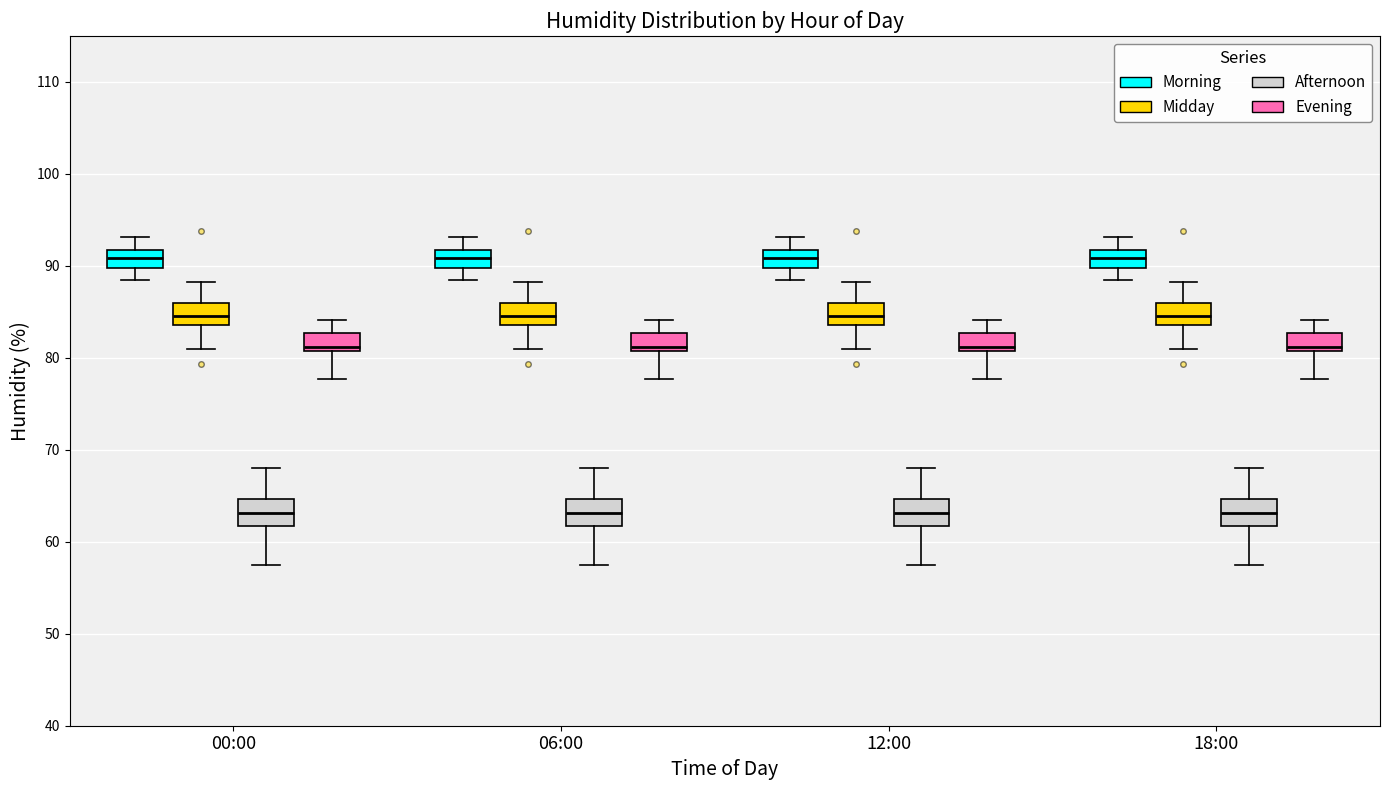

Reading left to right, read every box against the y-axis: the position of its median line, the range the box covers, and the ends of its whiskers. The values are not printed on the chart, so give them approximately, as read against the axis.

00:00 (Morning): median 91, box 90 to 92, whiskers 89 to 93
00:00 (Midday): median 85, box 84 to 86, whiskers 81 to 88
00:00 (Afternoon): median 63, box 62 to 65, whiskers 58 to 68
00:00 (Evening): median 81 (just above the box's lower edge), box 81 to 83, whiskers 78 to 84
06:00 (Morning): median 91, box 90 to 92, whiskers 89 to 93
06:00 (Midday): median 85, box 84 to 86, whiskers 81 to 88
06:00 (Afternoon): median 63, box 62 to 65, whiskers 58 to 68
06:00 (Evening): median 81 (just above the box's lower edge), box 81 to 83, whiskers 78 to 84
12:00 (Morning): median 91, box 90 to 92, whiskers 89 to 93
12:00 (Midday): median 85, box 84 to 86, whiskers 81 to 88
12:00 (Afternoon): median 63, box 62 to 65, whiskers 58 to 68
12:00 (Evening): median 81 (just above the box's lower edge), box 81 to 83, whiskers 78 to 84
18:00 (Morning): median 91, box 90 to 92, whiskers 89 to 93
18:00 (Midday): median 85, box 84 to 86, whiskers 81 to 88
18:00 (Afternoon): median 63, box 62 to 65, whiskers 58 to 68
18:00 (Evening): median 81 (just above the box's lower edge), box 81 to 83, whiskers 78 to 84